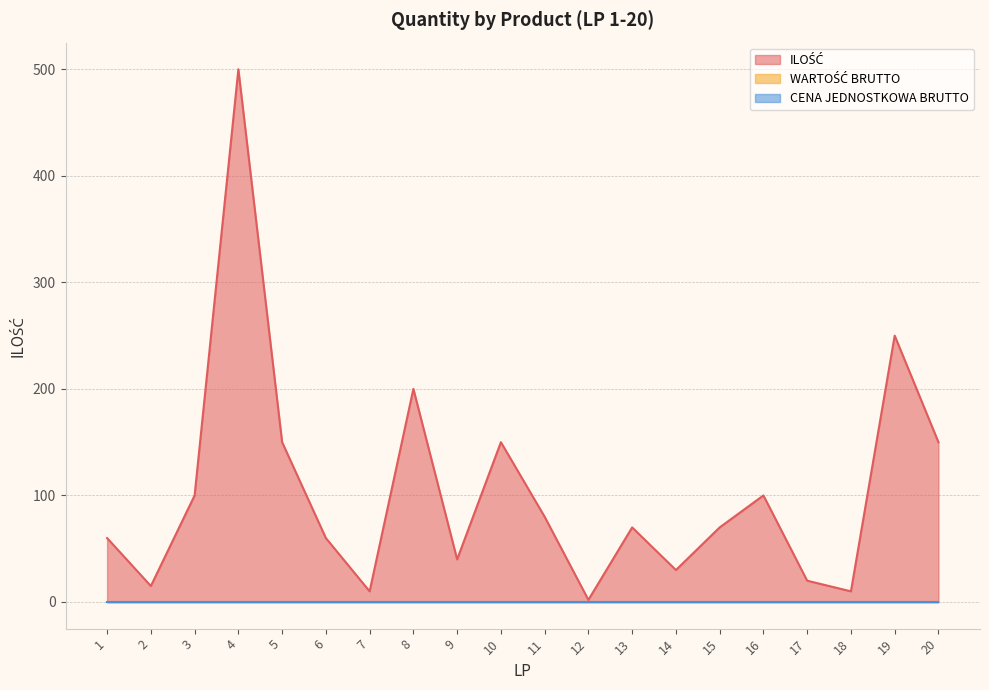

What is the maximum value for ILOŚĆ?

500